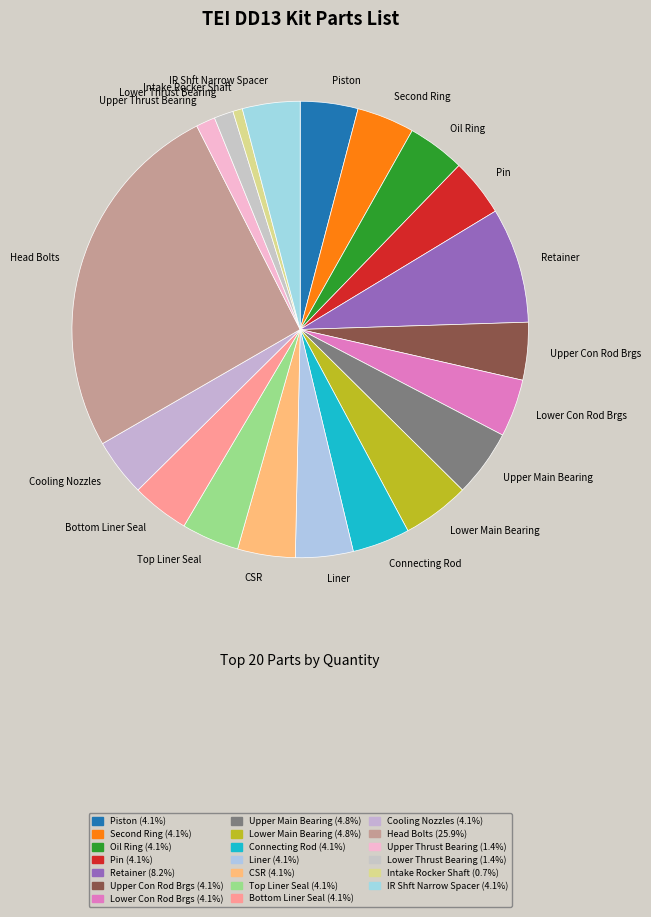

Approximately how many times larger is the value at Connecting Rod compared to Upper Con Rod Brgs?

1.0